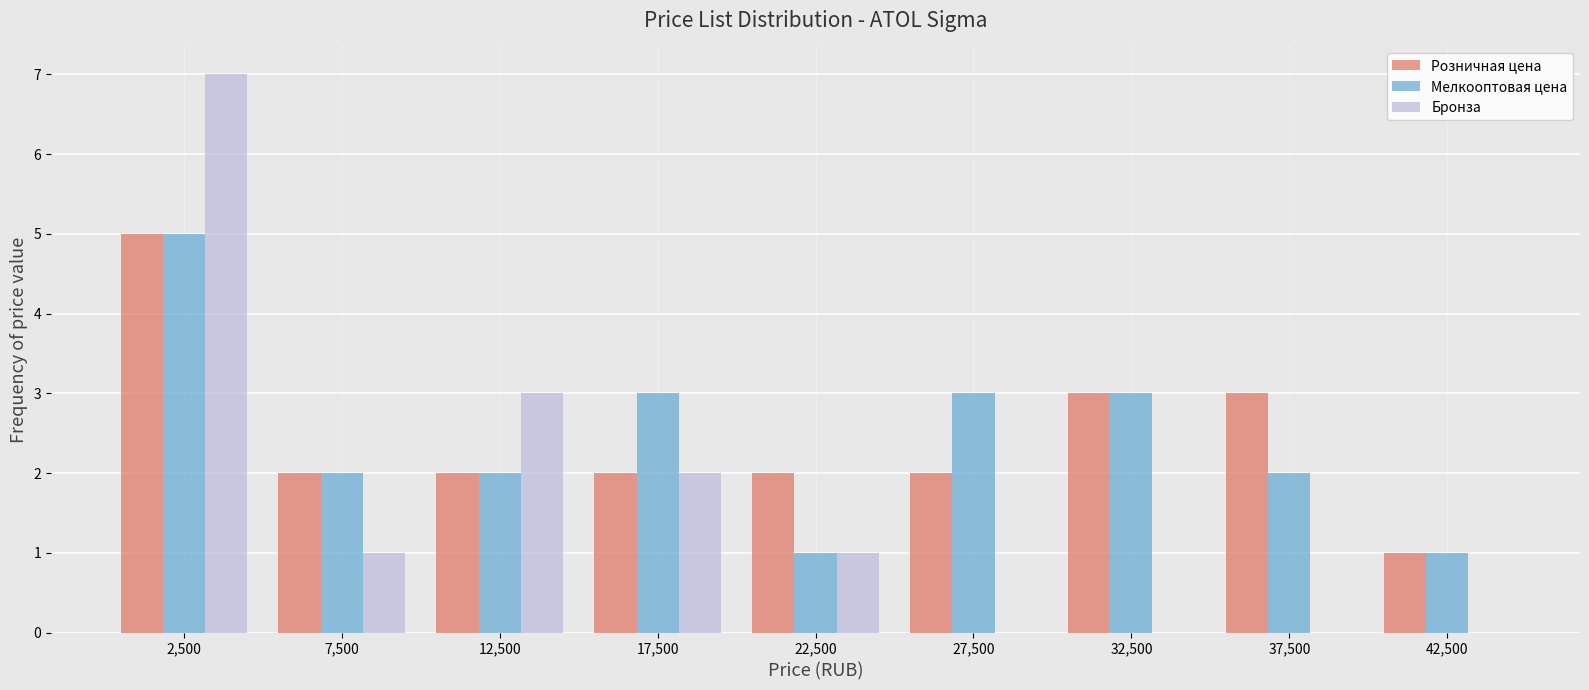

Reading left to right, transcribe this chart: for each range on the x-axis, give the height of each series' bar. The values are not printed on the chart, so give them approximately, as read against the axis.

0 to 5000: Розничная цена=5	Мелкооптовая цена=5	Бронза=7
5000 to 10000: Розничная цена=2	Мелкооптовая цена=2	Бронза=1
10000 to 15000: Розничная цена=2	Мелкооптовая цена=2	Бронза=3
15000 to 20000: Розничная цена=2	Мелкооптовая цена=3	Бронза=2
20000 to 25000: Розничная цена=2	Мелкооптовая цена=1	Бронза=1
25000 to 30000: Розничная цена=2	Мелкооптовая цена=3	Бронза=0
30000 to 35000: Розничная цена=3	Мелкооптовая цена=3	Бронза=0
35000 to 40000: Розничная цена=3	Мелкооптовая цена=2	Бронза=0
40000 to 45000: Розничная цена=1	Мелкооптовая цена=1	Бронза=0